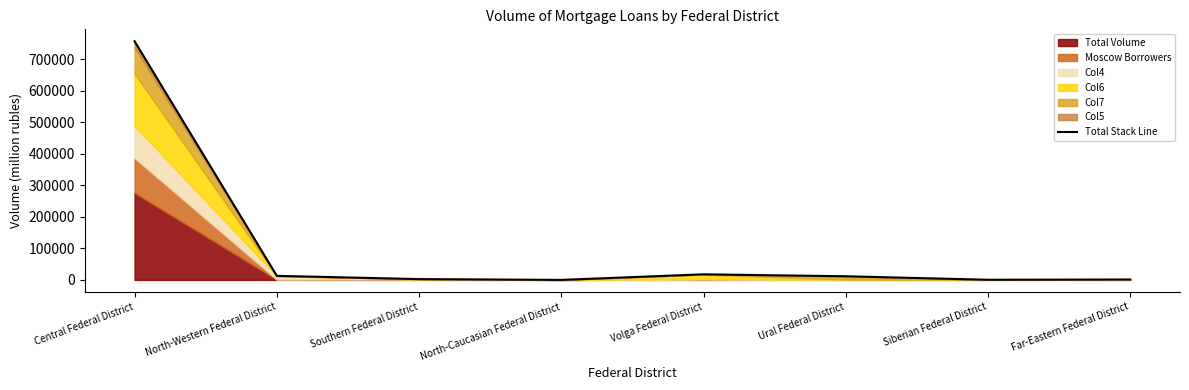

What is the label of the 7th point from the left?

Siberian Federal District